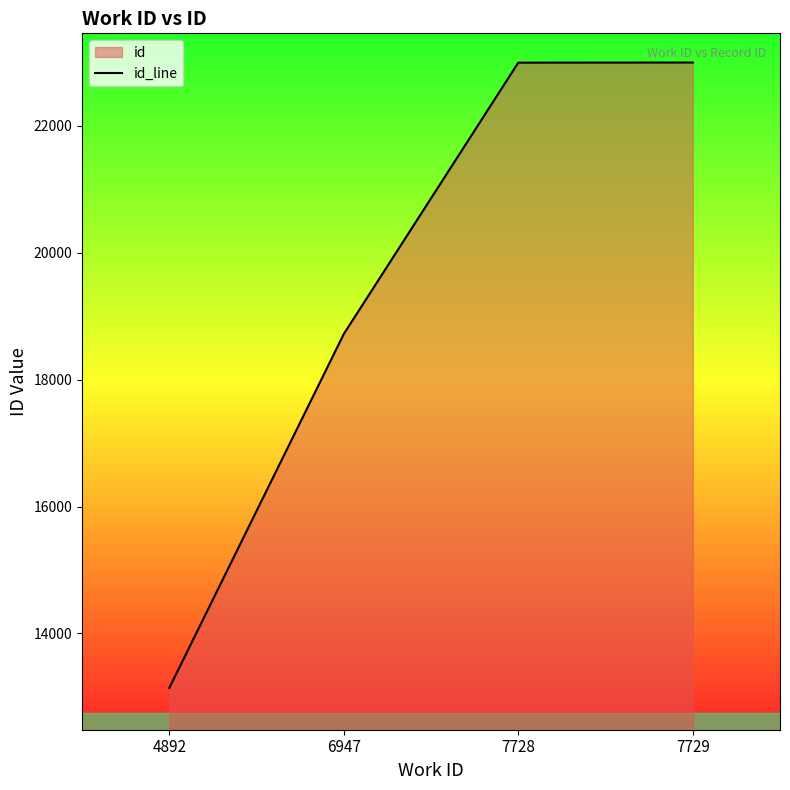

True or false: the data shows 22993 at 7728.

True